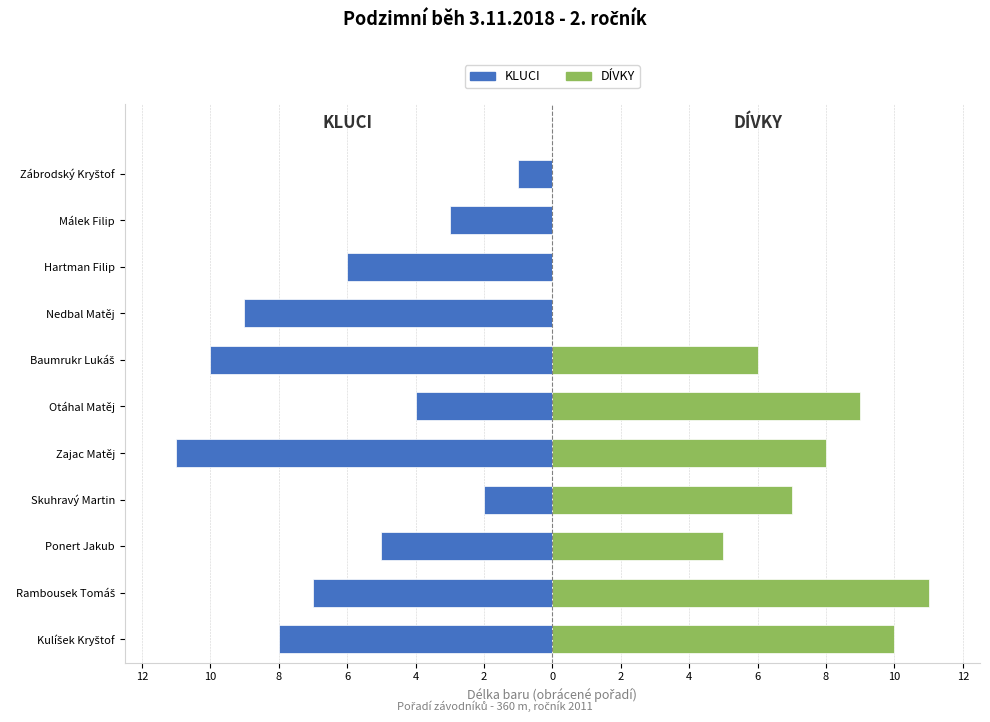

What are all the series names shown in the legend?

KLUCI, DÍVKY